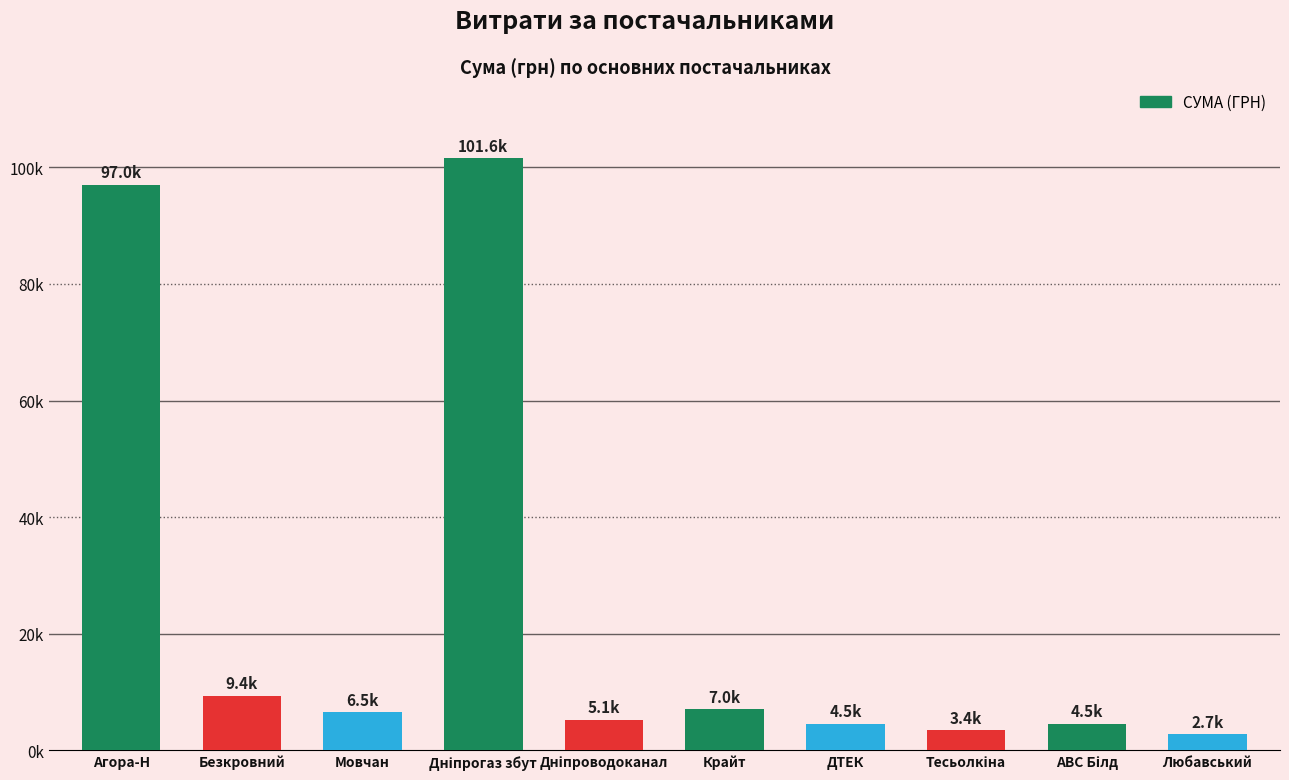

Which category has the highest value across all series?

Дніпрогаз збут